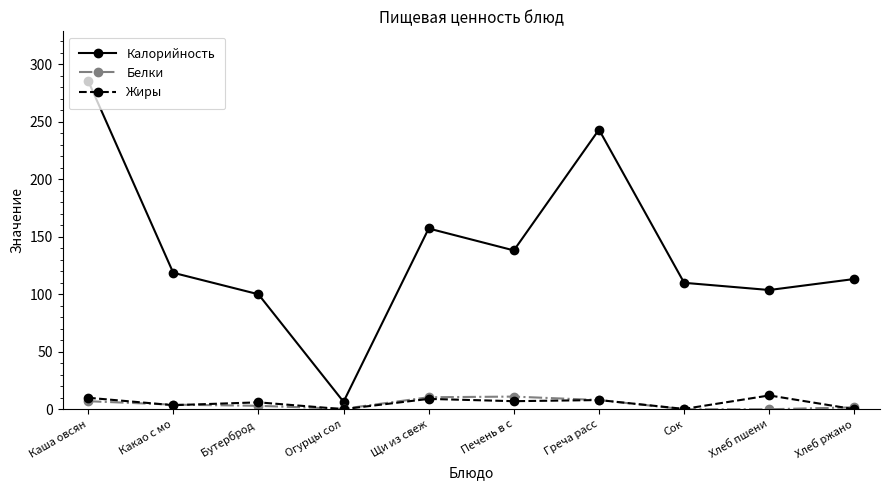

Which series changed the most between Какао с мо and Хлеб пшени?

Калорийность